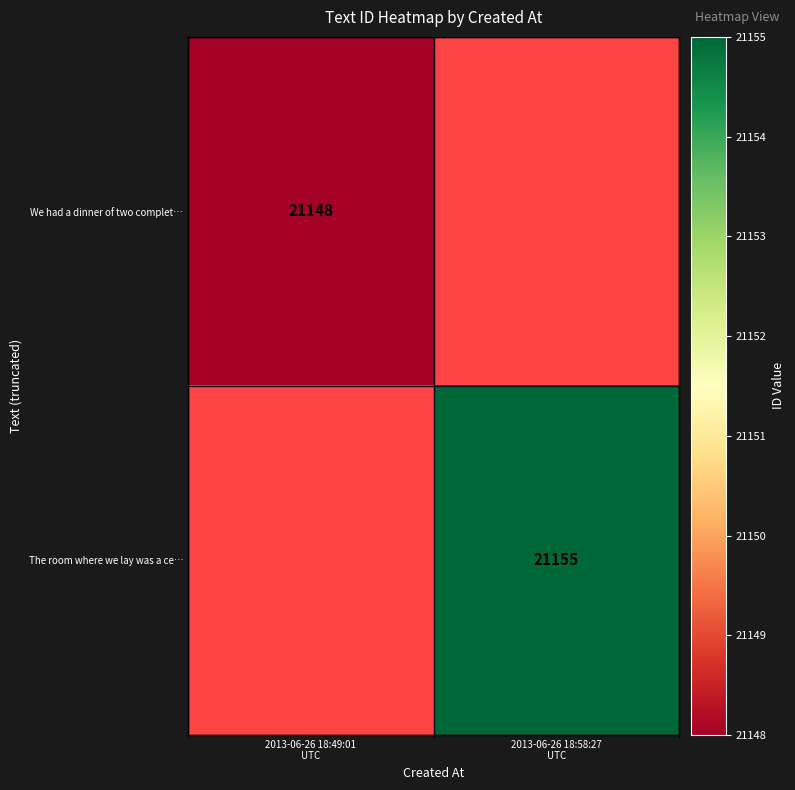

How many categories are shown in the chart?

2